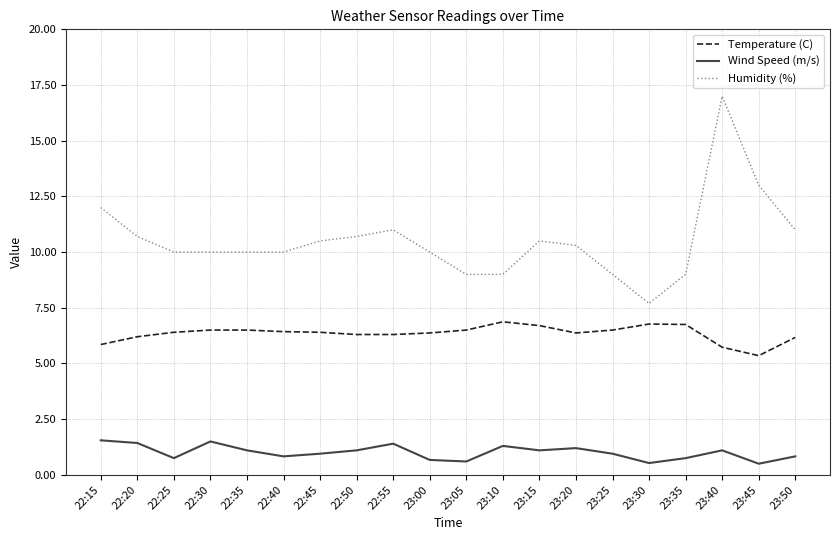

What are all the series names shown in the legend?

Temperature (C), Wind Speed (m/s), Humidity (%)